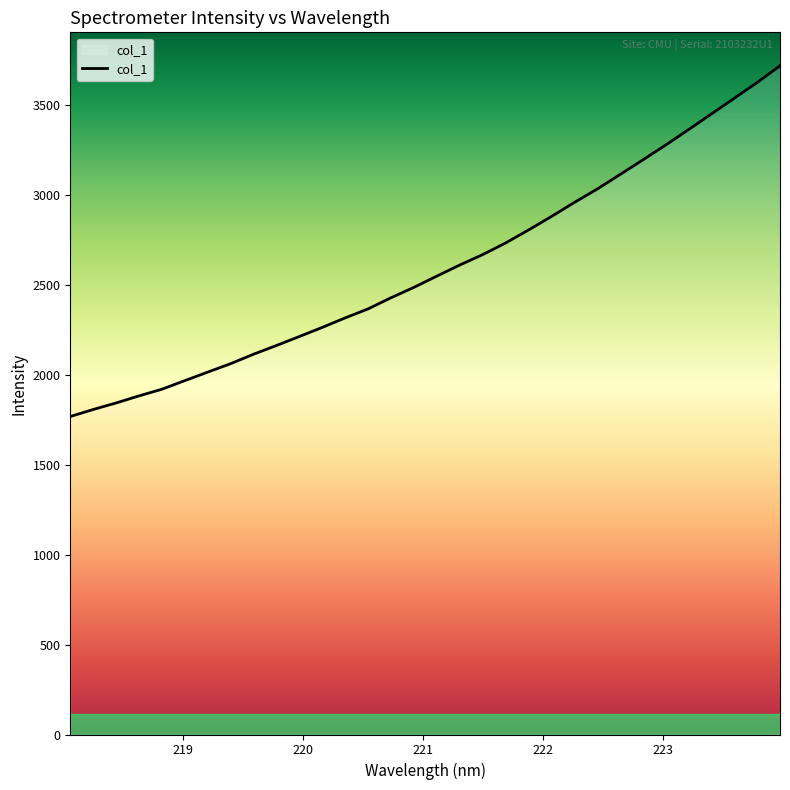

What is the minimum value shown in the chart?

1769.2